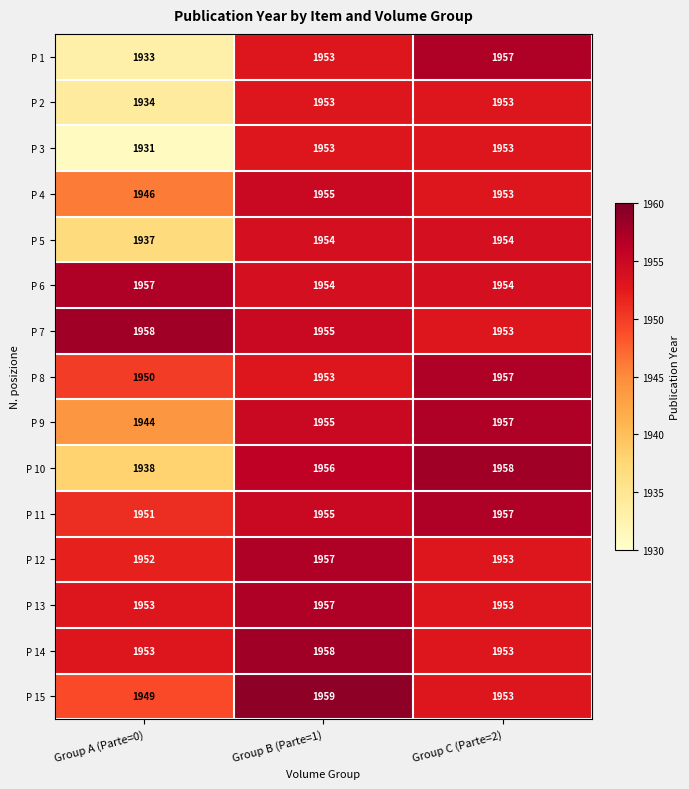

What is the approximate value of P 11 at Group B (Parte=1)?

1955